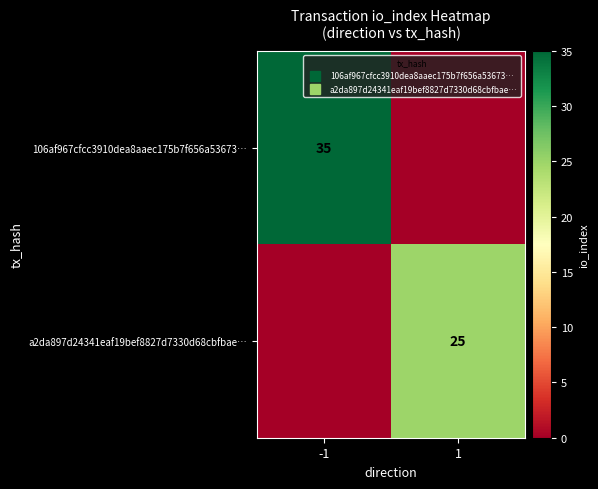

Between -1 and 1, which is larger?

-1